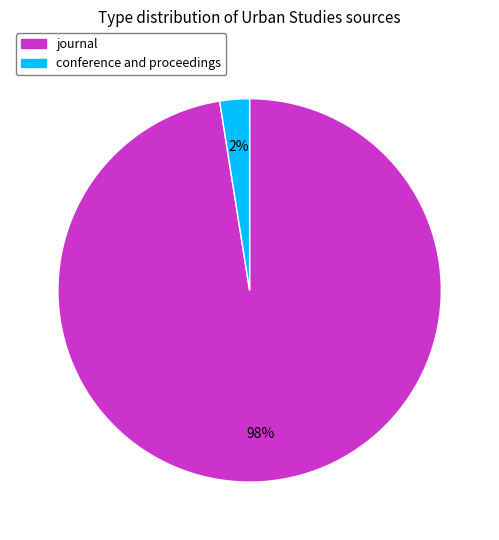

Does journal account for over 50% of the chart?

Yes